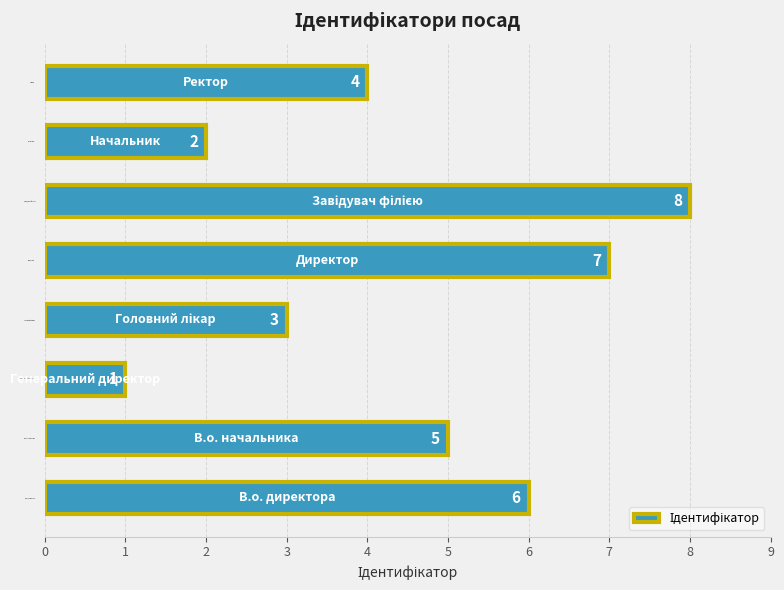

How many data points are less than 5?

4